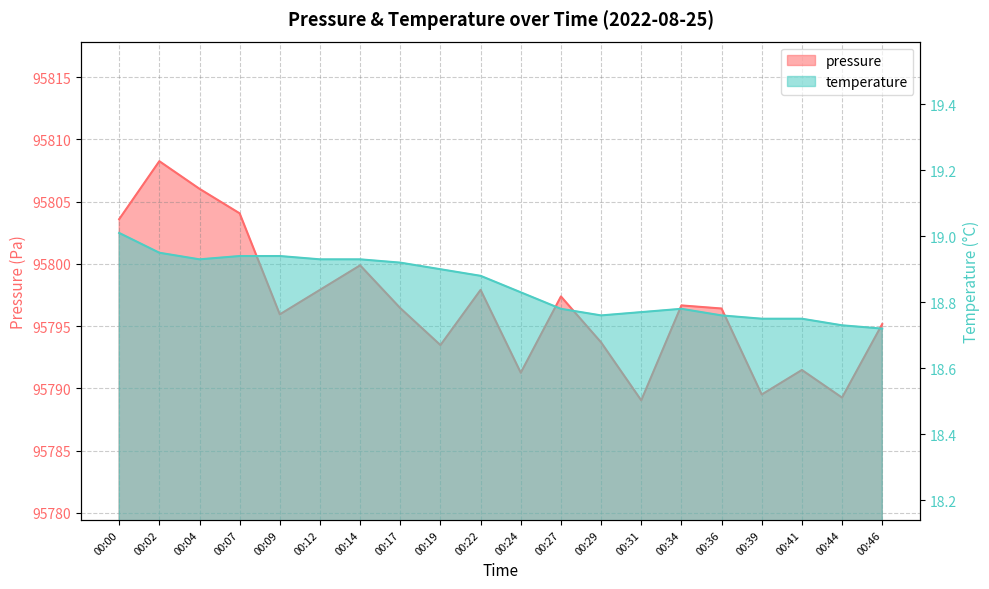

What are all the series names shown in the legend?

pressure, temperature